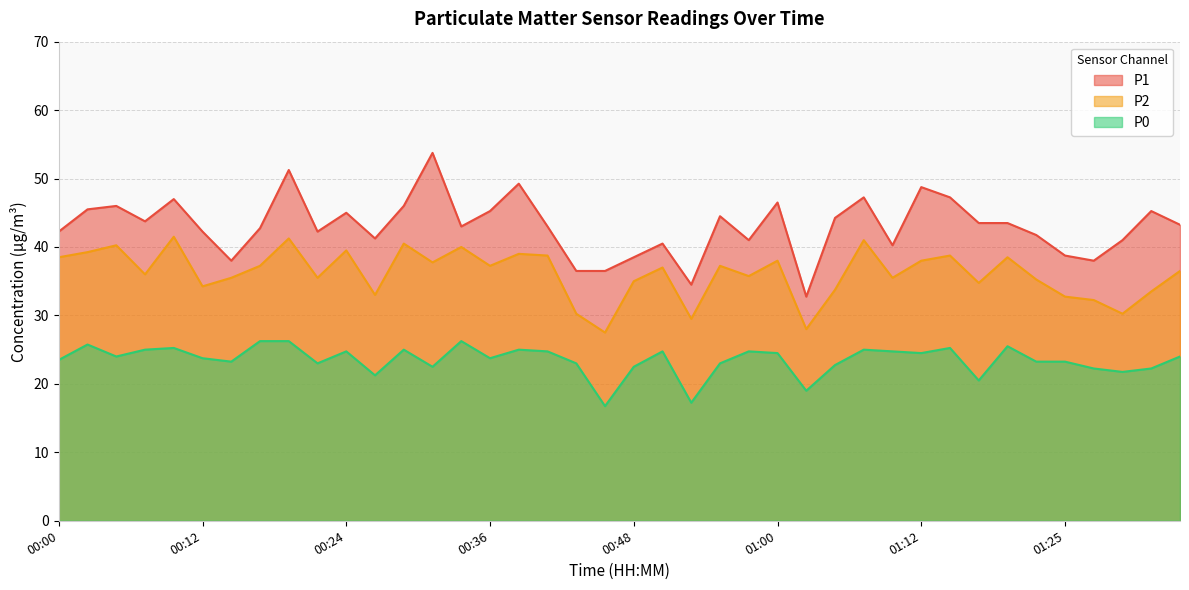

What is the smallest value displayed?

16.8